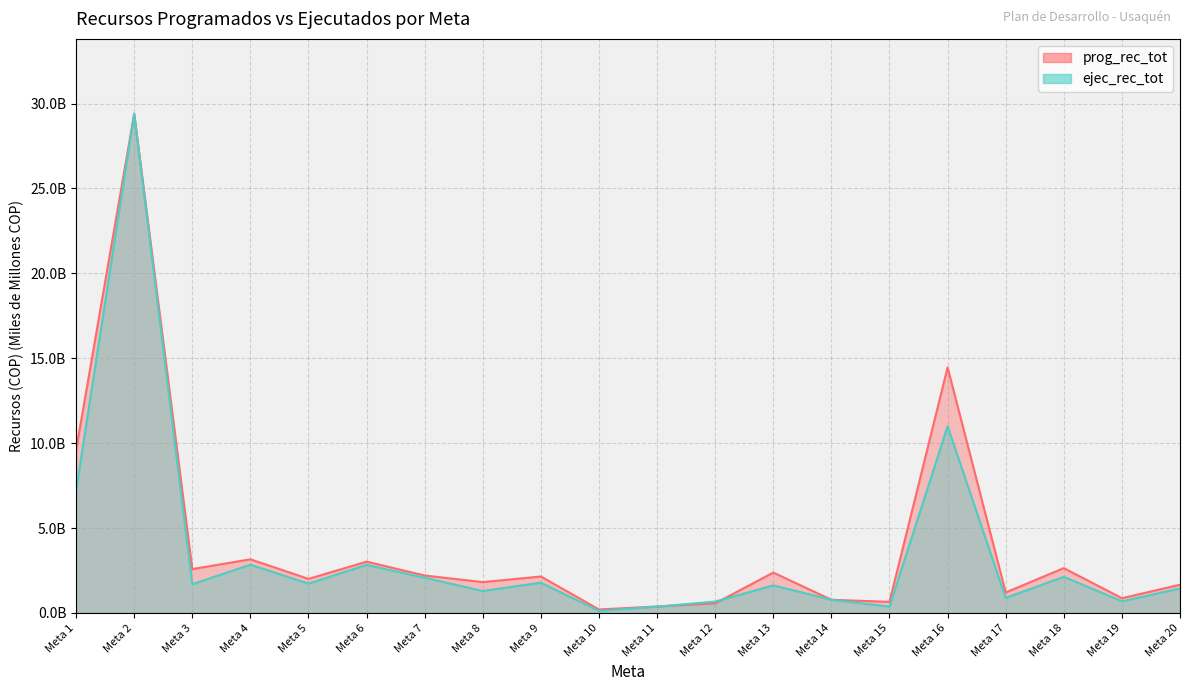

Where is the first local maximum for prog_rec_tot?

Meta 2